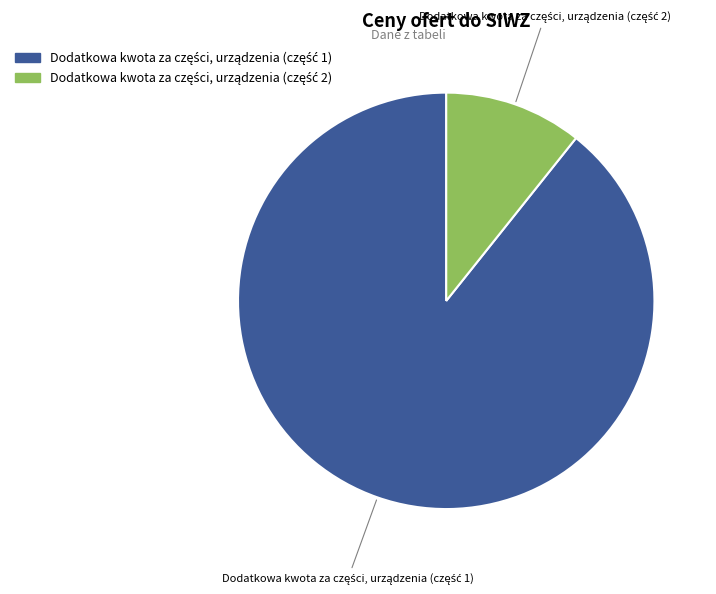

Is there any slice that represents more than half of the pie?

Yes